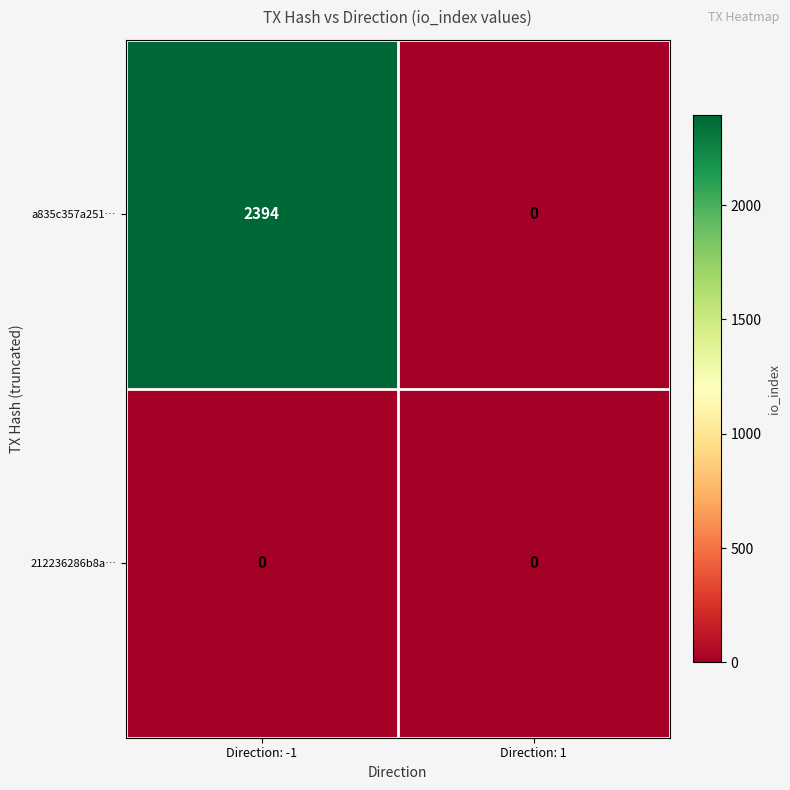

Is it true that 212236286b8a… equals 0 at Direction: -1?

True